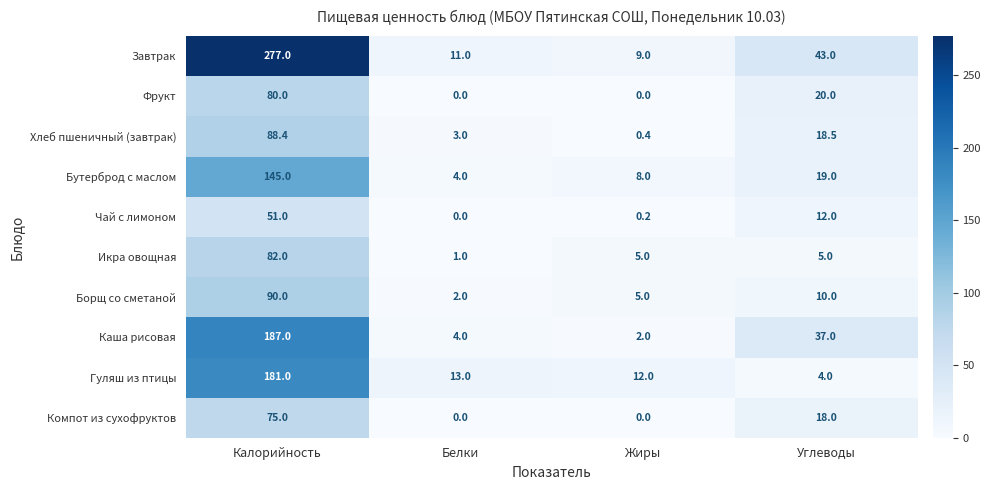

What is the difference between the Чай с лимоном values at Калорийность and Углеводы?

39.0